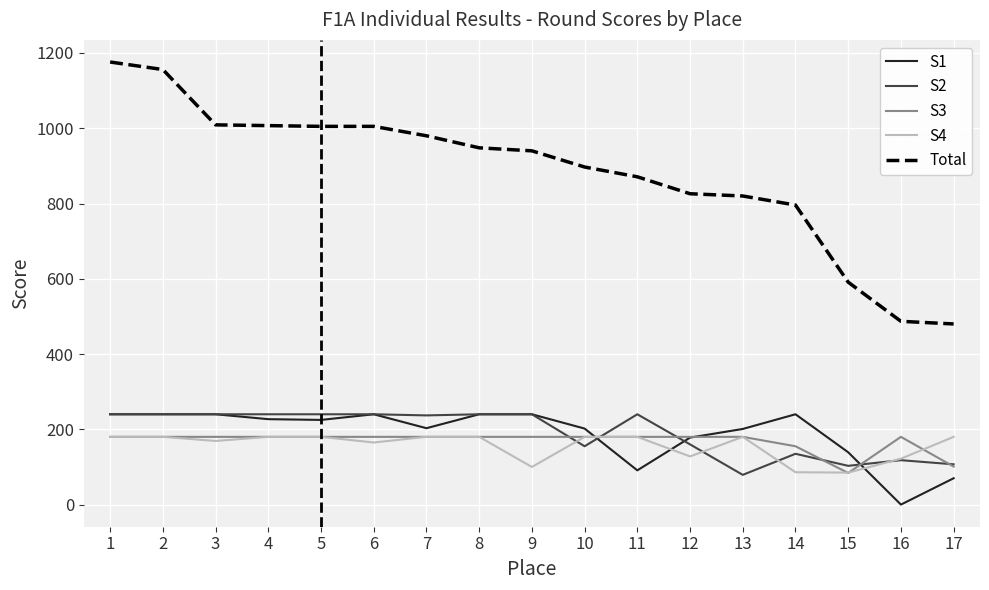

Which series has the largest range (max minus min)?

Total